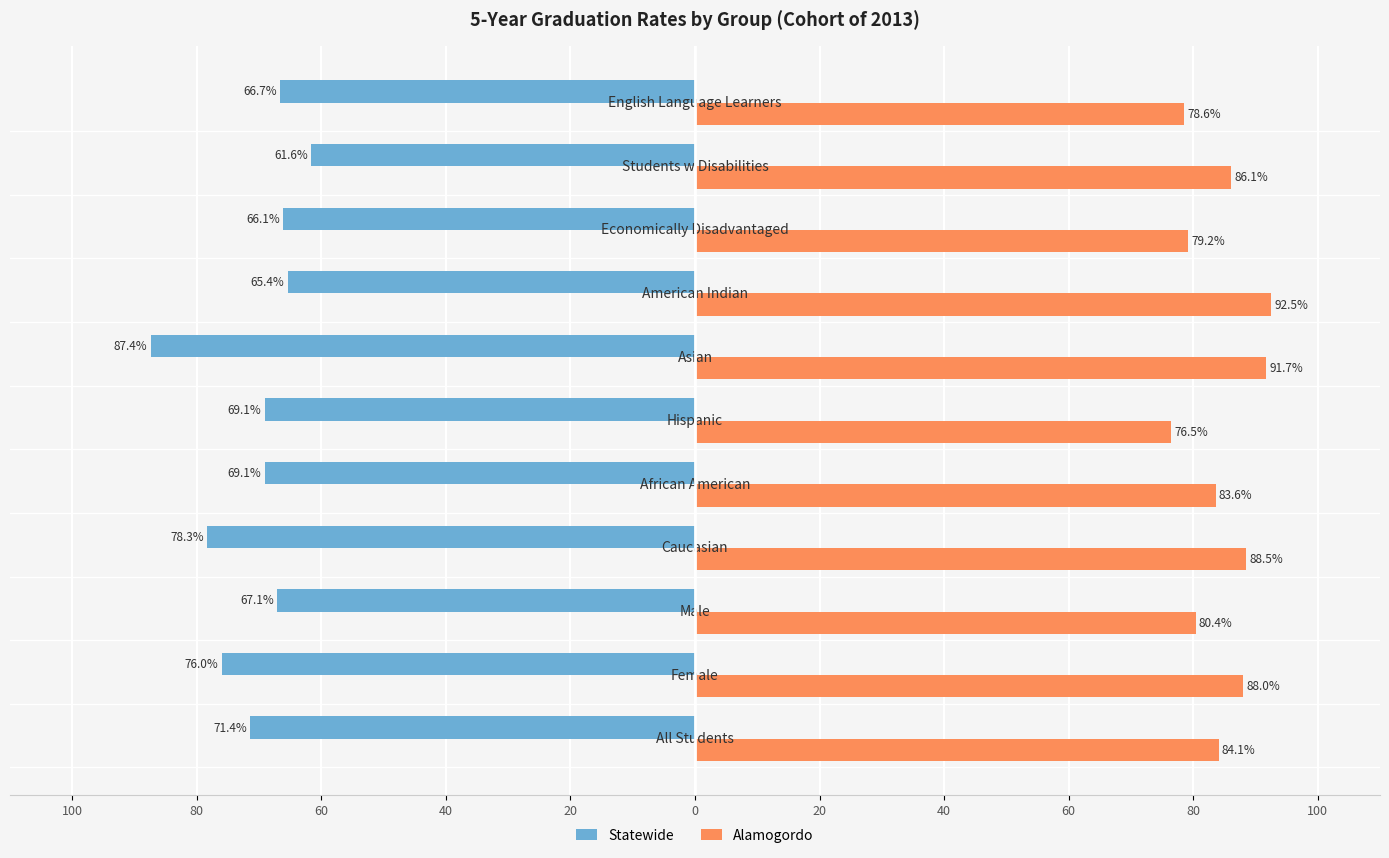

What are all the series names shown in the legend?

Statewide, Alamogordo